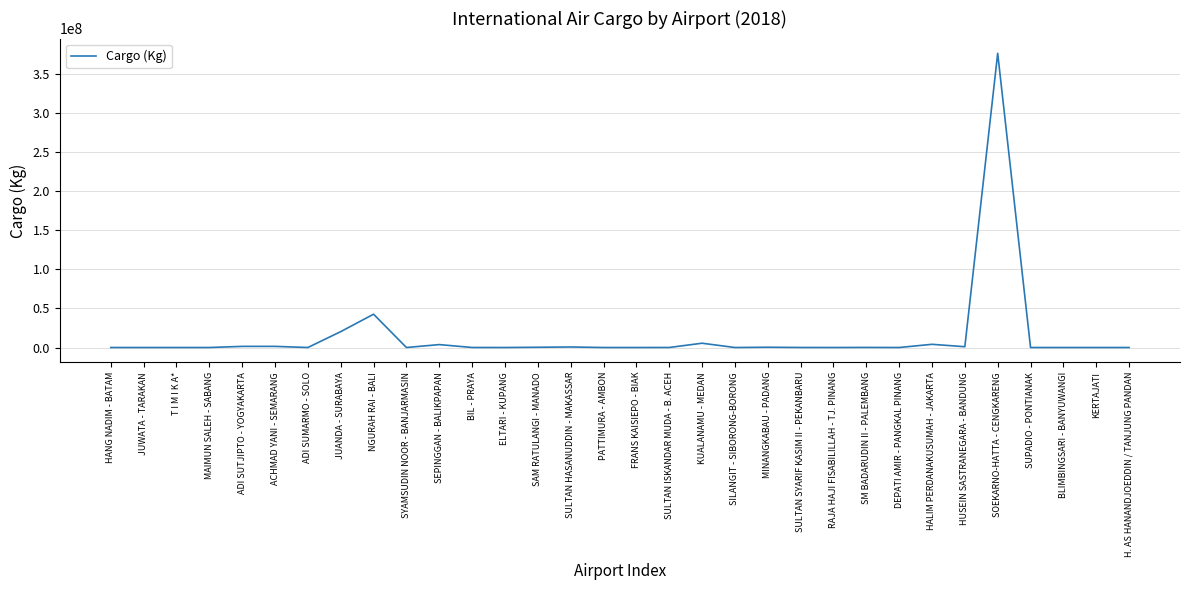

True or false: the data shows -246792045 at H. AS HANANDJOEDDIN / TANJUNG PANDAN.

False